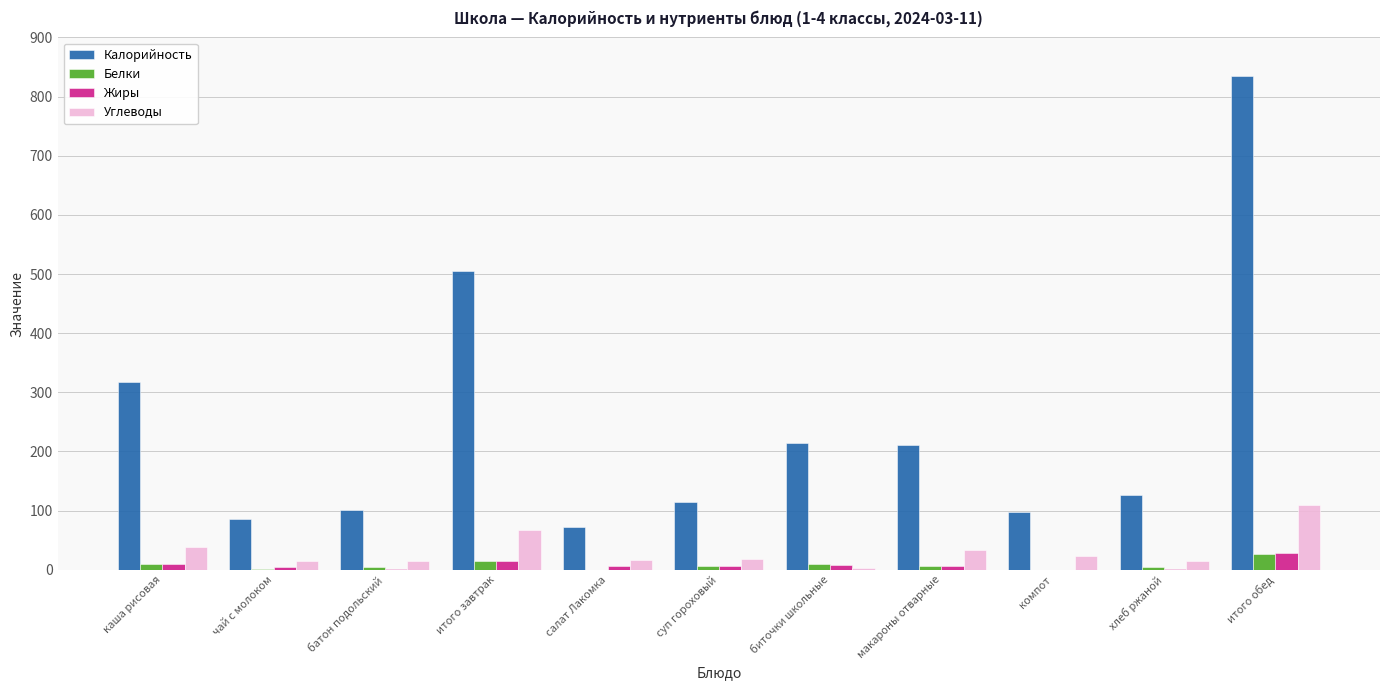

What is the highest value of the Белки series?

26